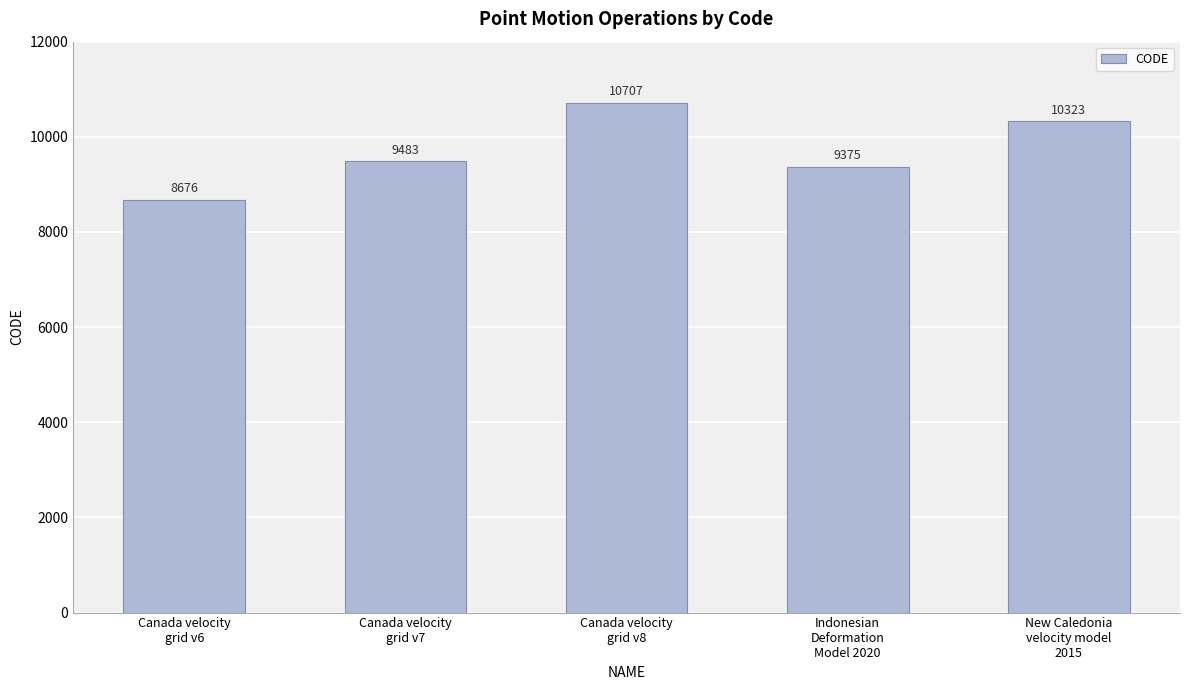

What is the change in value from Indonesian
Deformation
Model 2020 to New Caledonia
velocity model
2015?

+948